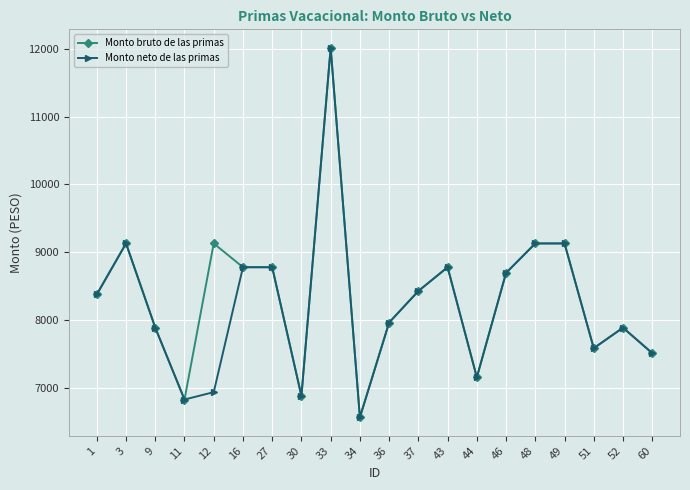

Is the value of Monto neto de las primas at 46 greater than the value of Monto bruto de las primas at 11?

Yes